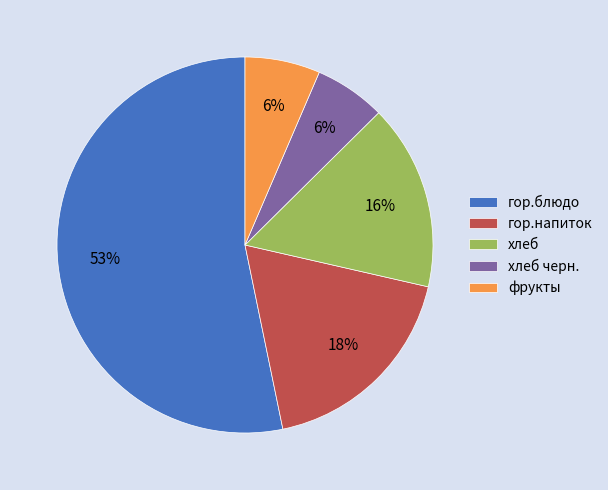

To the nearest percent, what is the difference between the largest and smallest slice percentages?

47%